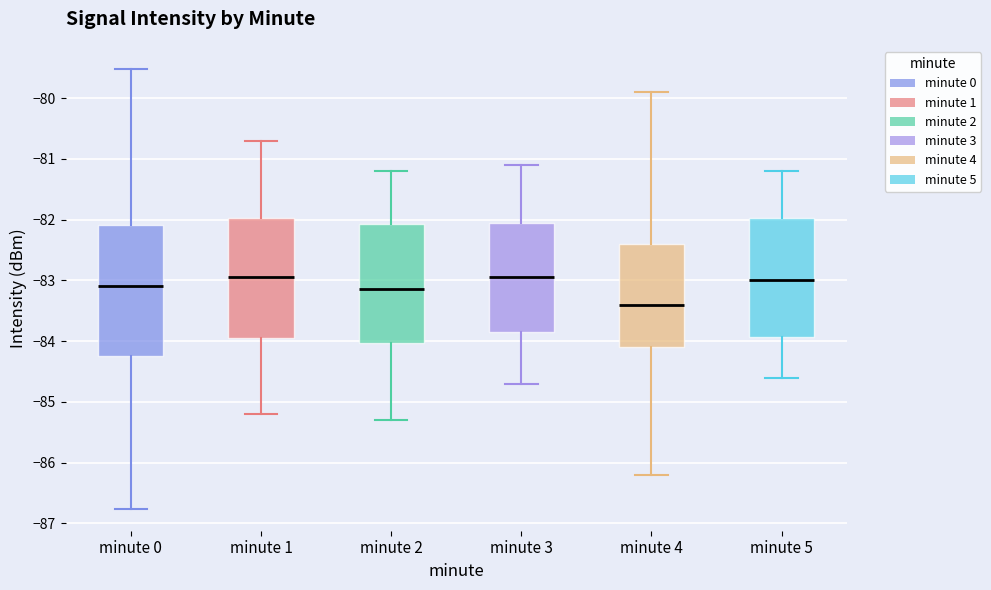

Which box's median line is the lowest?

minute 4